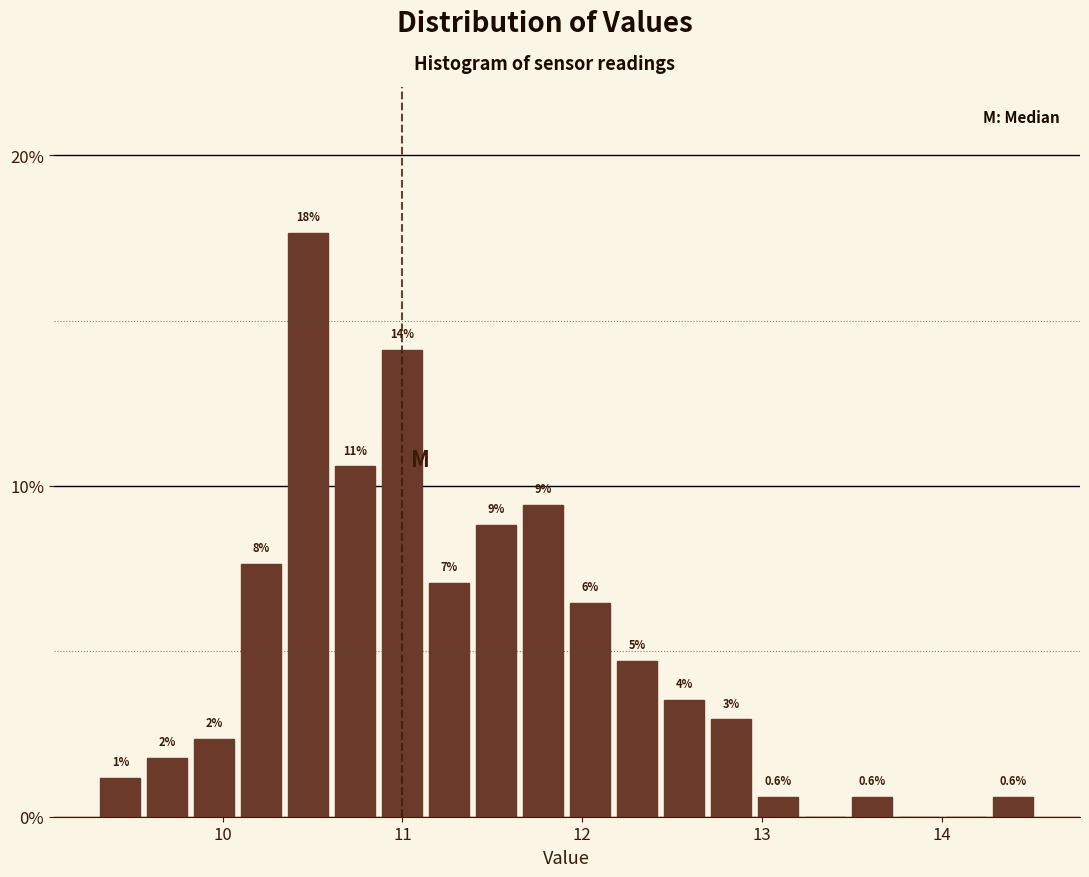

Around what value on the x-axis is the tallest bar? Give the approximate position of its centre, as read against the axis.

10.5